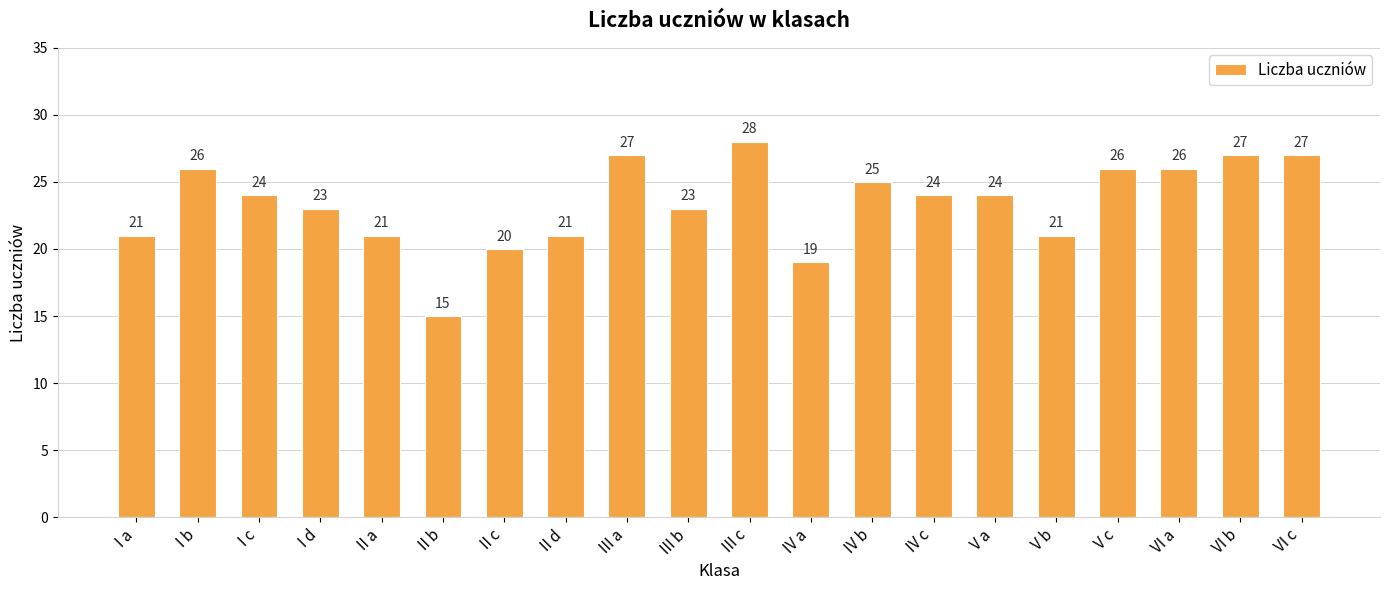

At which label does the data first exceed 24?

I b